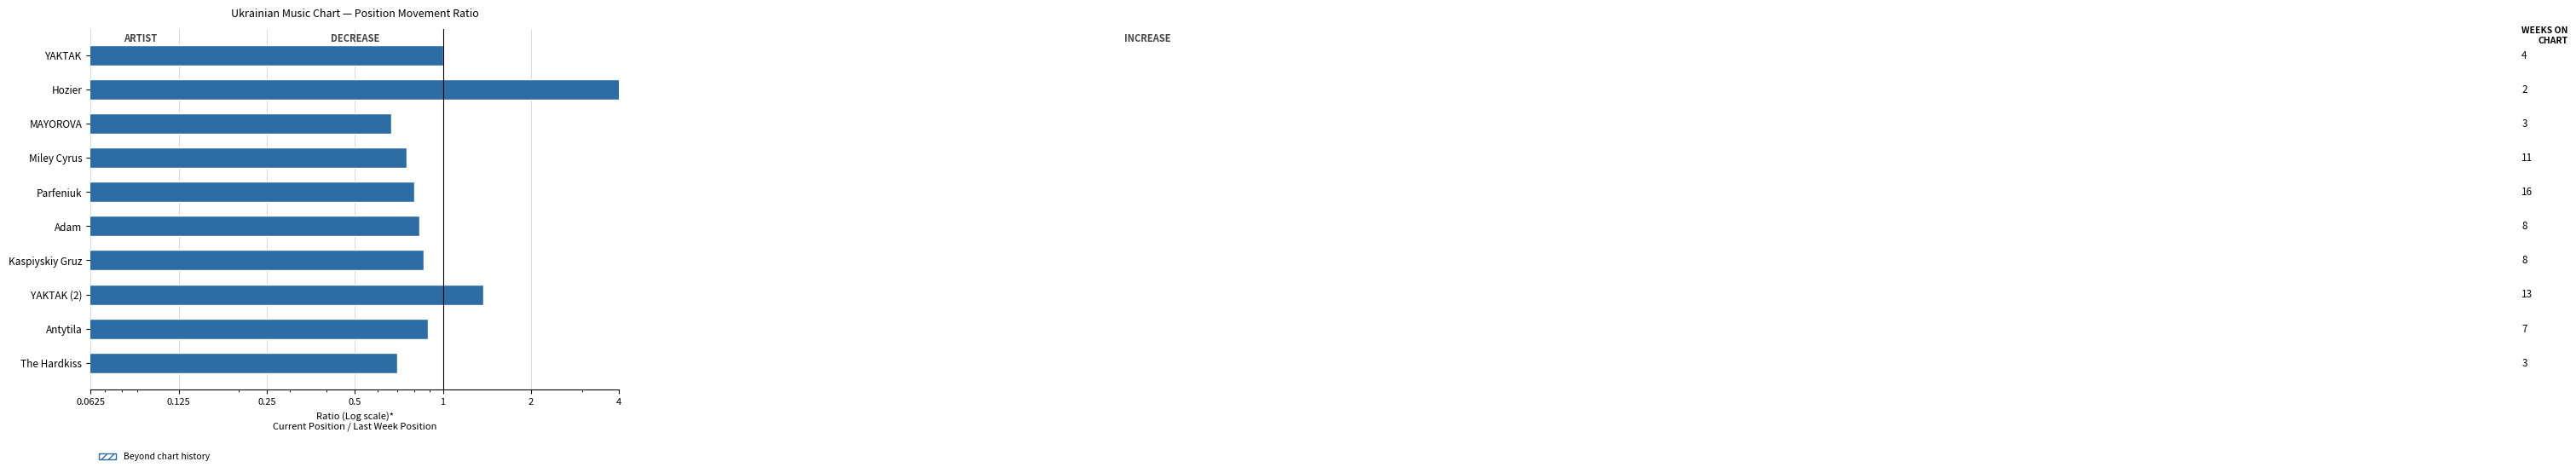

What is the value of the 1st bar from the left?

1.0